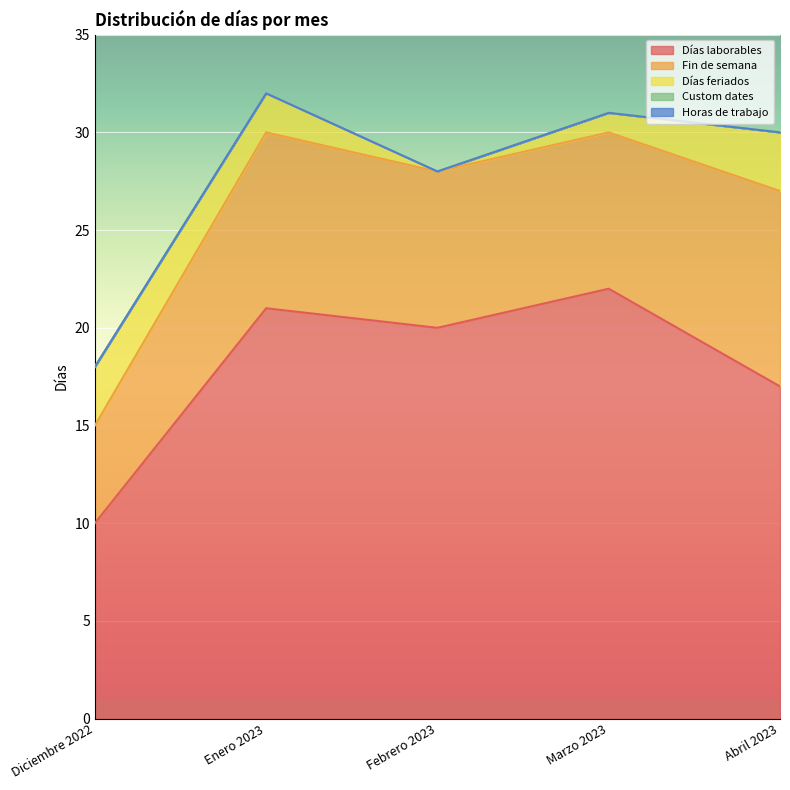

Where is Horas de trabajo nearest to the value 0?

Diciembre 2022